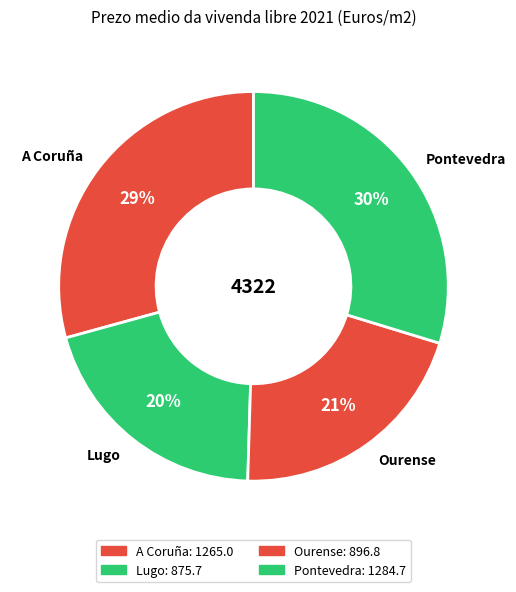

Combined, do Lugo and Ourense account for over 50%?

No